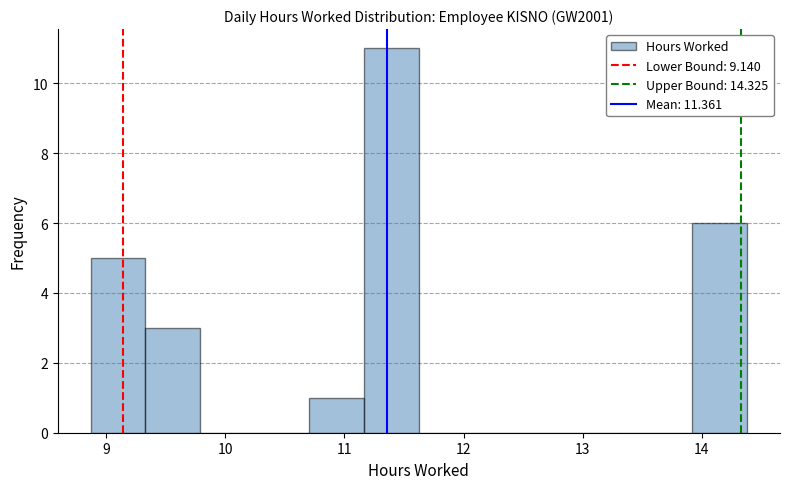

Reading left to right, list every bar in this chart as the range it spans on the x-axis followed by its height. Neither the bar edges nor the heights are printed on the chart, so give them approximately, as read against the axes.

8.9 to 9.3: 5
9.3 to 9.8: 3
9.8 to 10.2: 0
10.2 to 10.7: 0
10.7 to 11.2: 1
11.2 to 11.6: 11
11.6 to 12.1: 0
12.1 to 12.5: 0
12.5 to 13.0: 0
13.0 to 13.5: 0
13.5 to 13.9: 0
13.9 to 14.4: 6